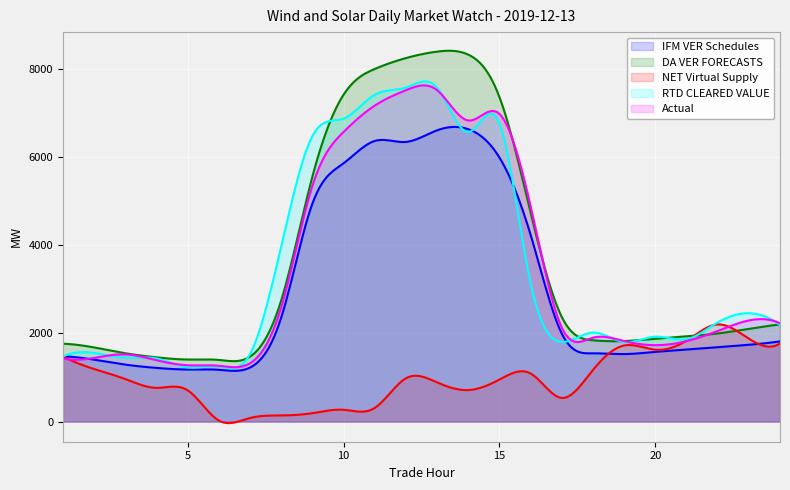

At which category is the sum across all series the highest?

13